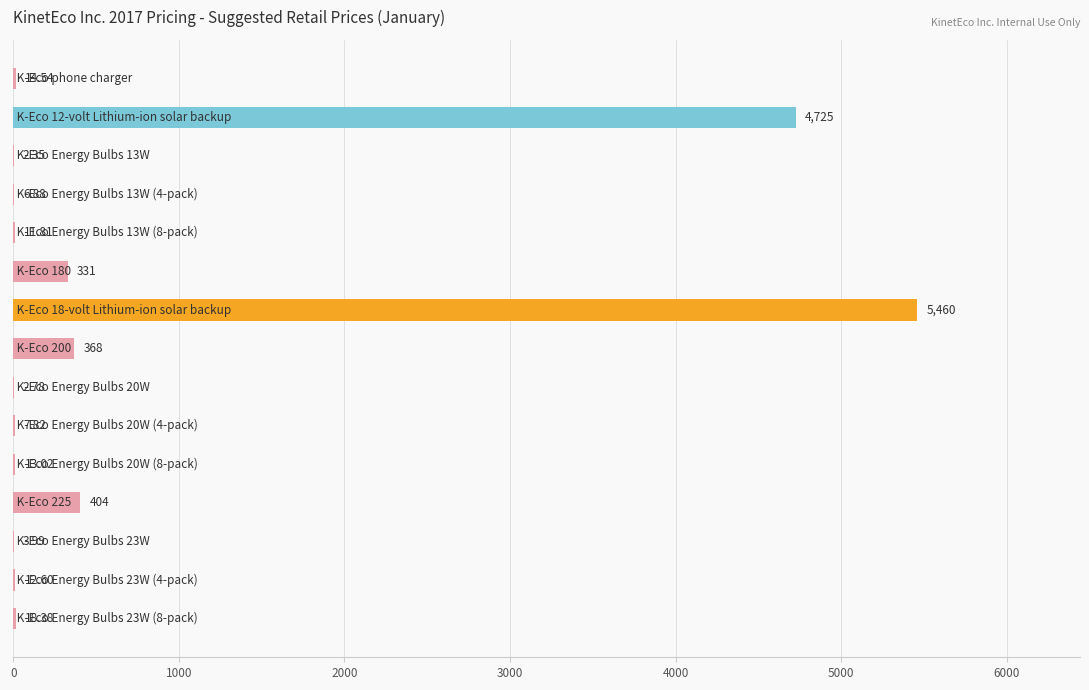

Are the bars grouped side by side (vs. stacked)?

No